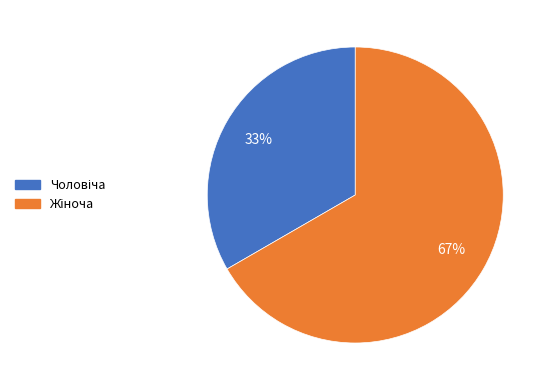

To the nearest percent, what is the average slice percentage?

50%